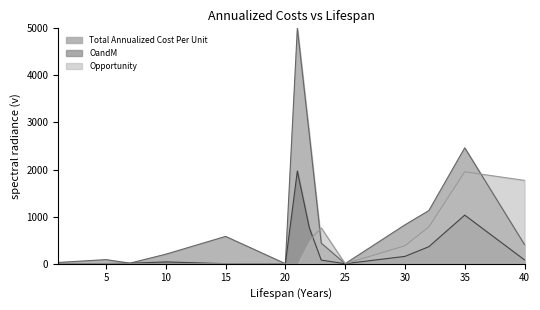

At which category does the chart reach its minimum across all series?

1